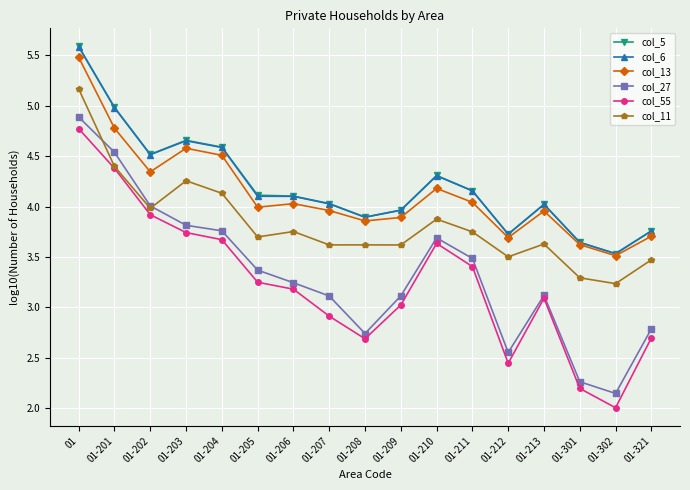

Where does the col_27 series first go above 3?

01